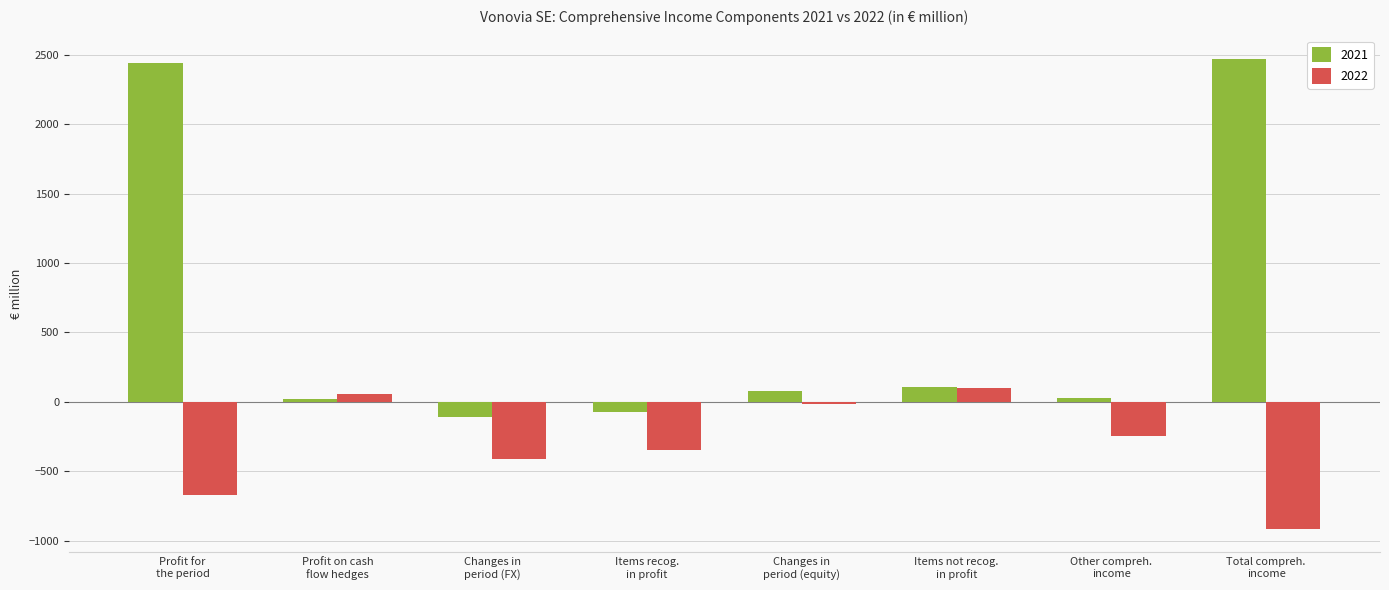

How many values in 2021 are above zero?

6